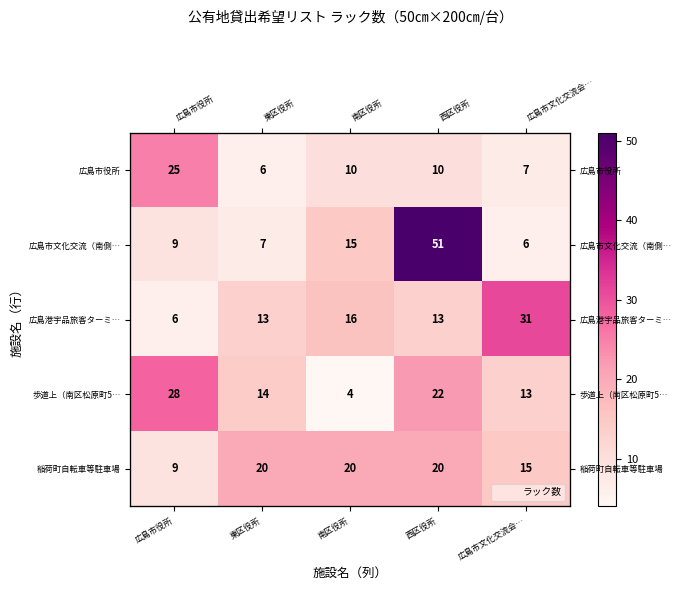

What is the greatest value displayed?

51